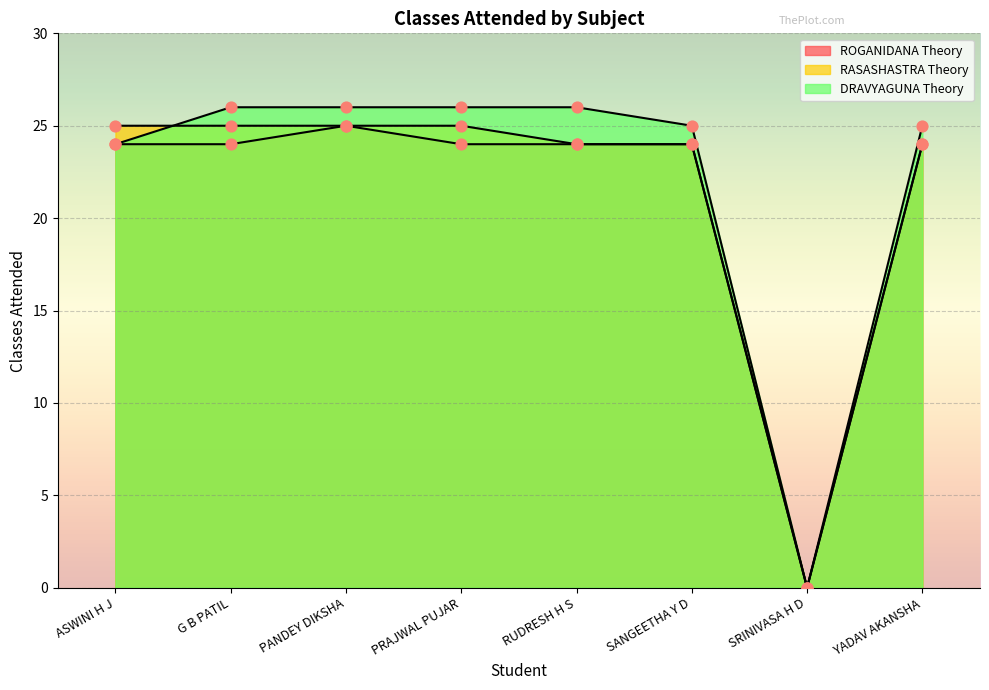

Which series has the largest total across all categories?

DRAVYAGUNA Theory